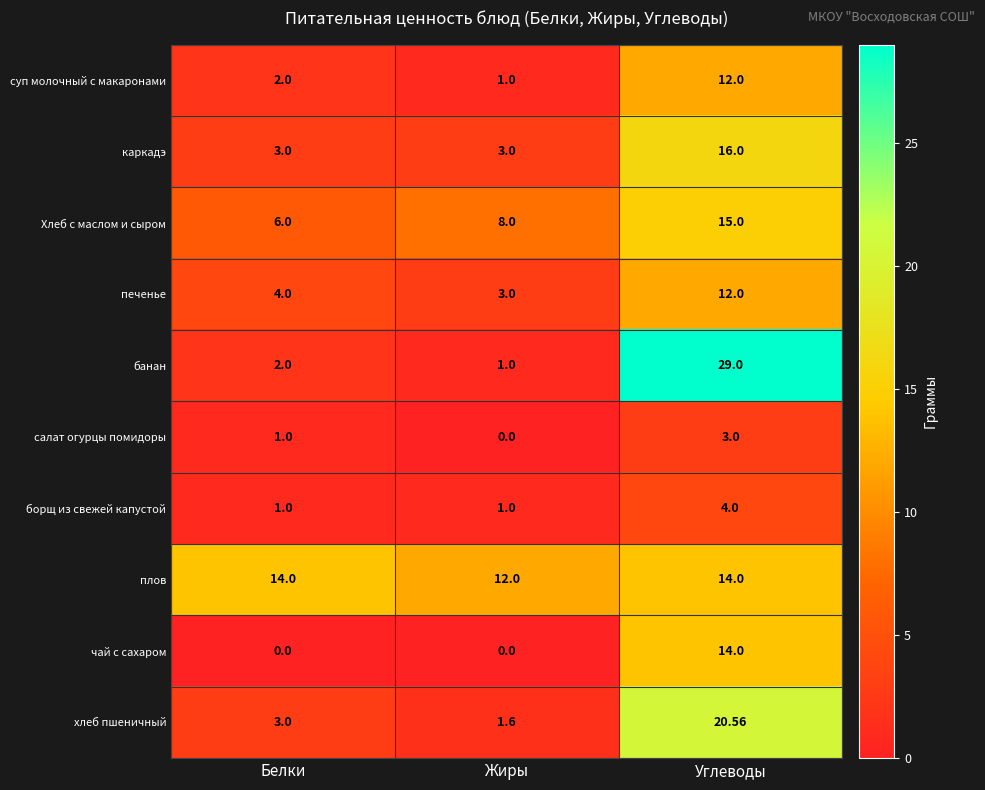

Count the number of data series in this chart.

10